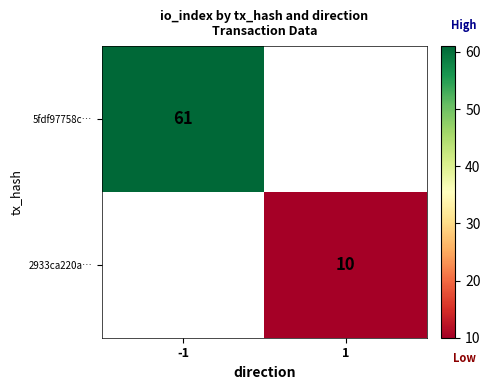

The value of 2933ca220a… at 1 is 15. True or false?

False